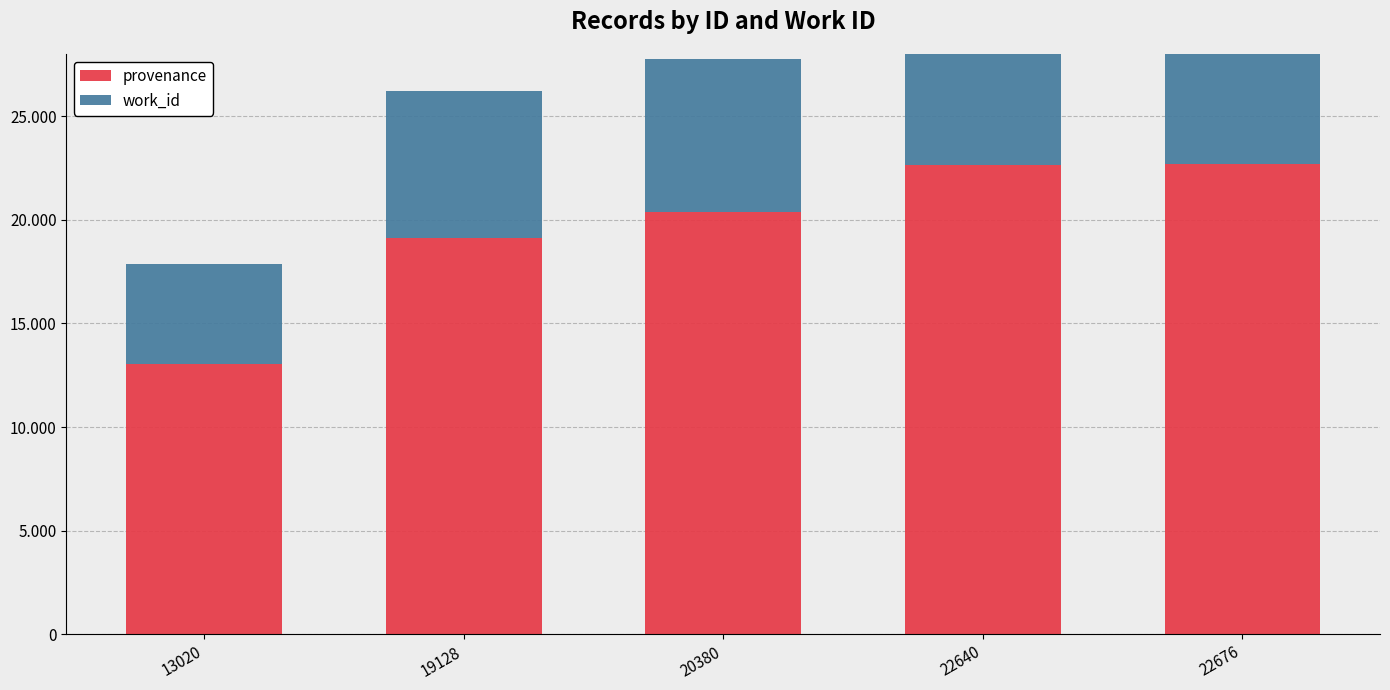

The value of work_id at 19128 is 12676. True or false?

False